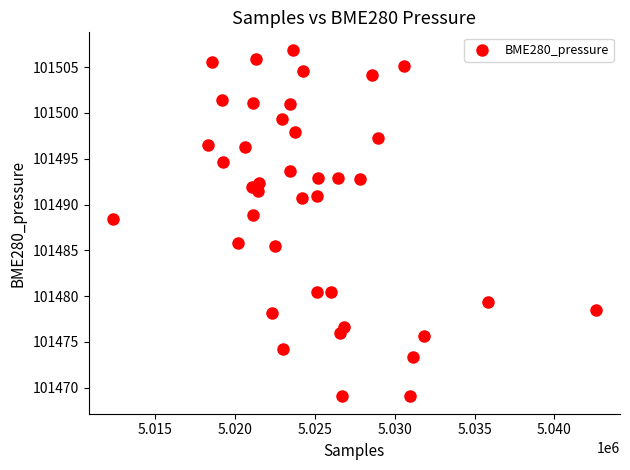

What is the range of X values (max minus min)?

30264.0